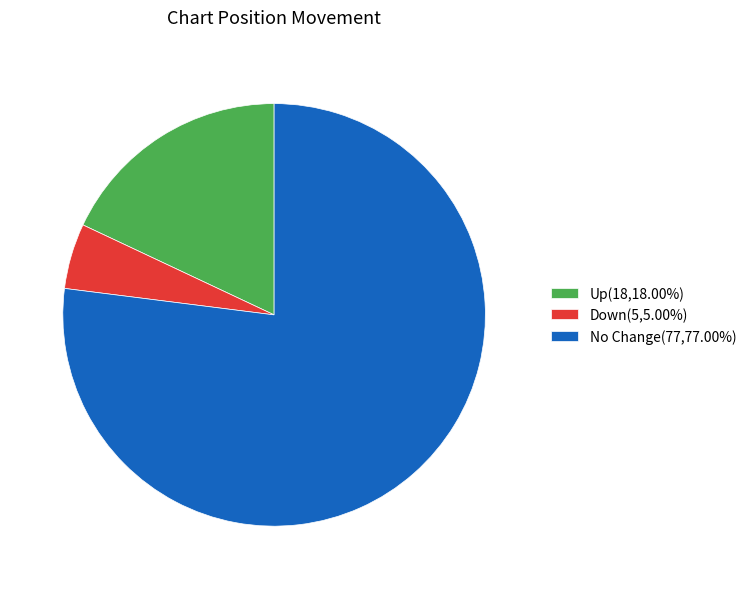

Does any single category account for the majority?

Yes